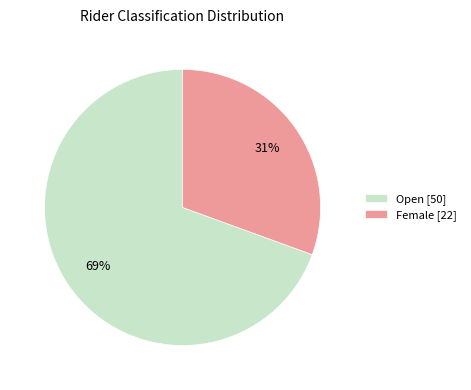

Which slice is the smallest?

Female